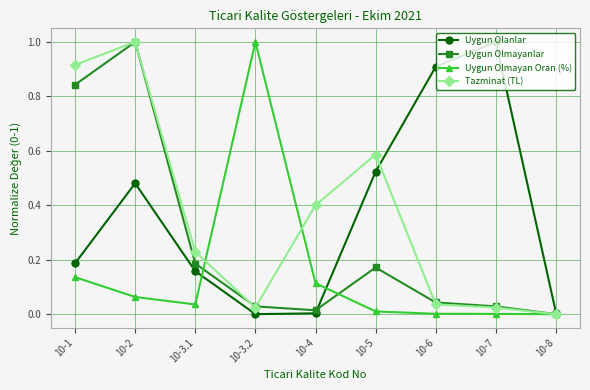

Which series changed the most between 10-2 and 10-5?

Uygun Olmayanlar